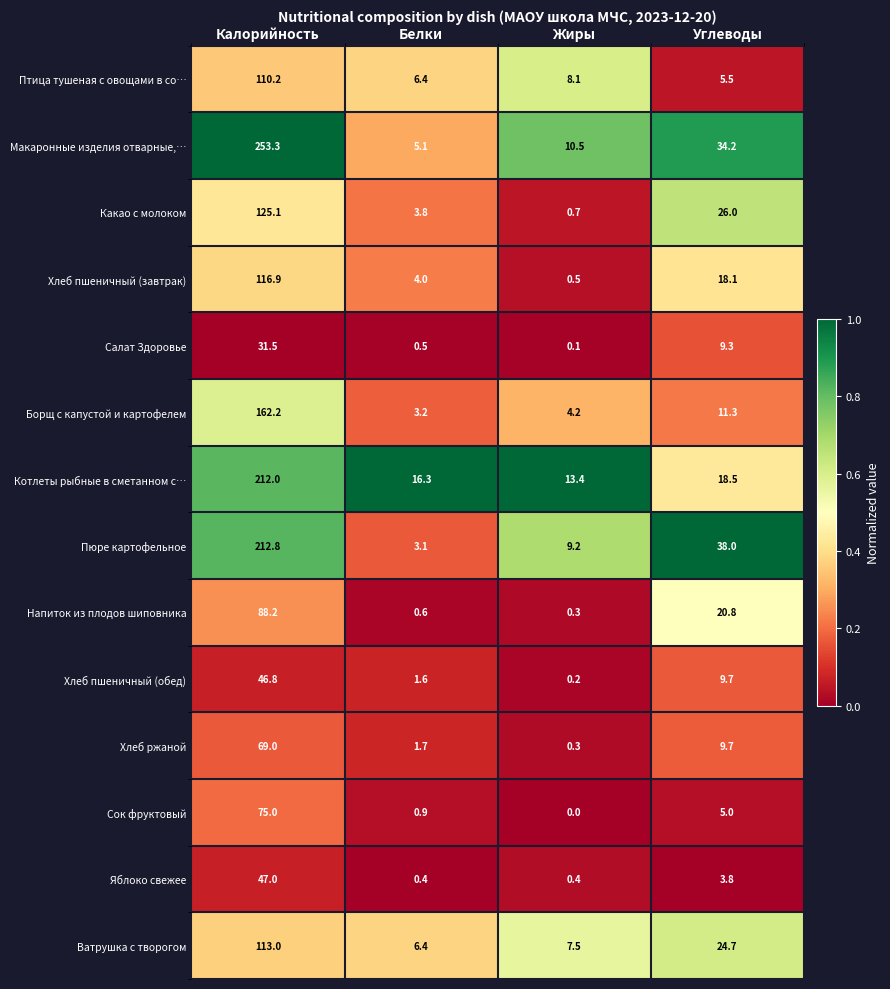

Is the value of Борщ с капустой и картофелем at Белки greater than the value of Котлеты рыбные в сметанном с… at Калорийность?

No